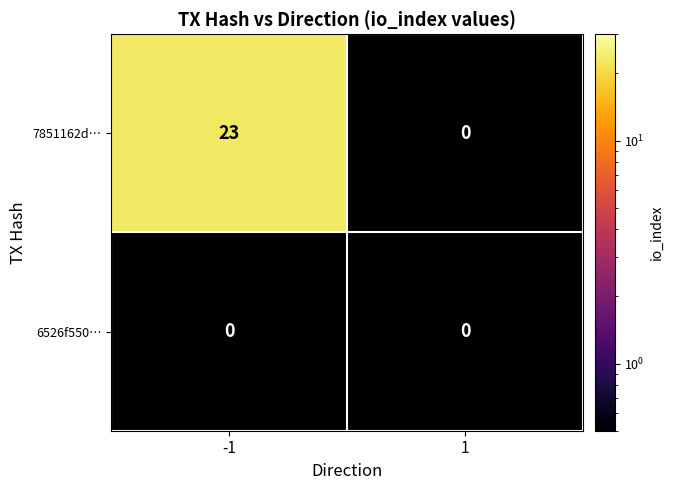

List the series in order of their overall mean, lowest first.

6526f550…, 7851162d…